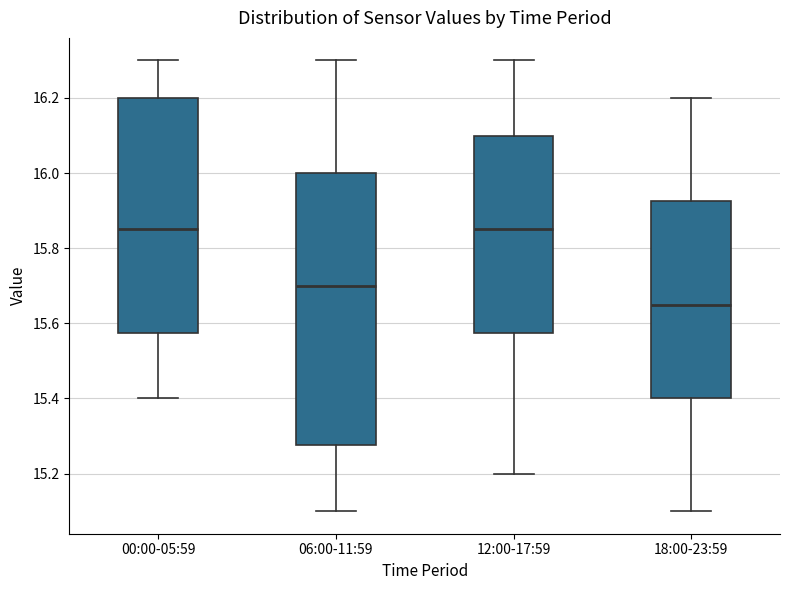

Which box's median line is the lowest?

18:00-23:59